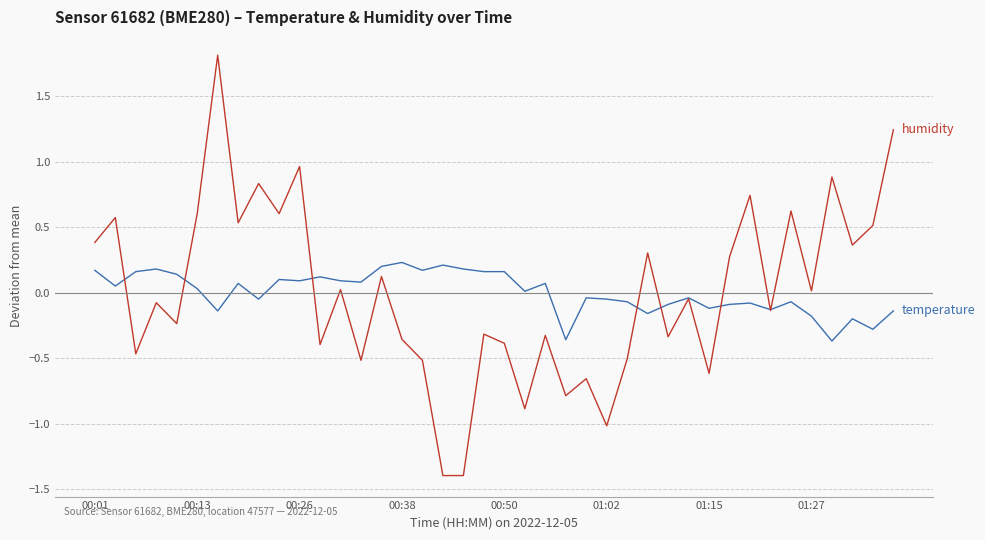

What is the minimum value shown in the chart?

-1.4